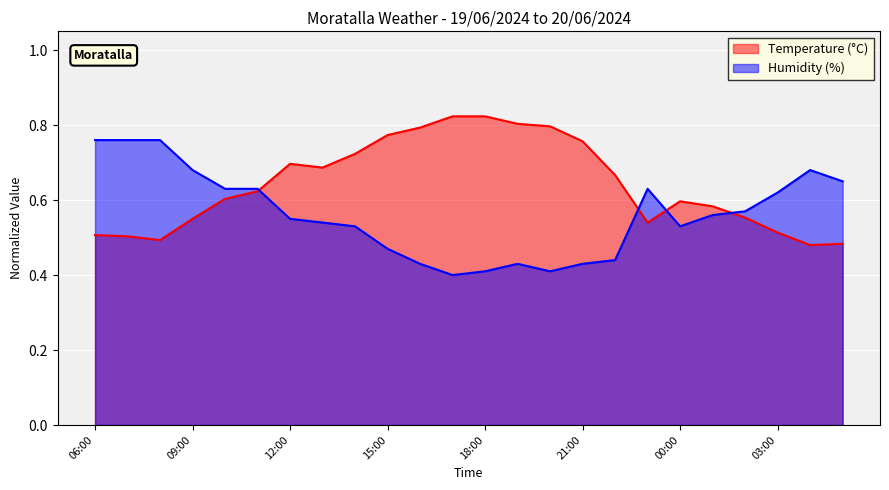

Rank the series at 01:00 from lowest to highest value.

Humidity (%), Temperature (°C)